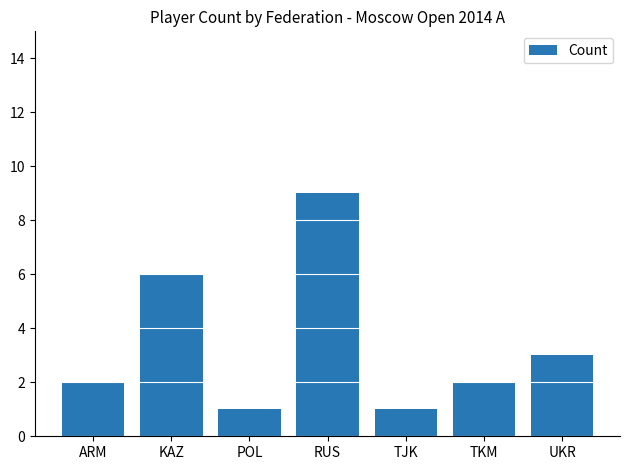

What value does the data have at POL?

1